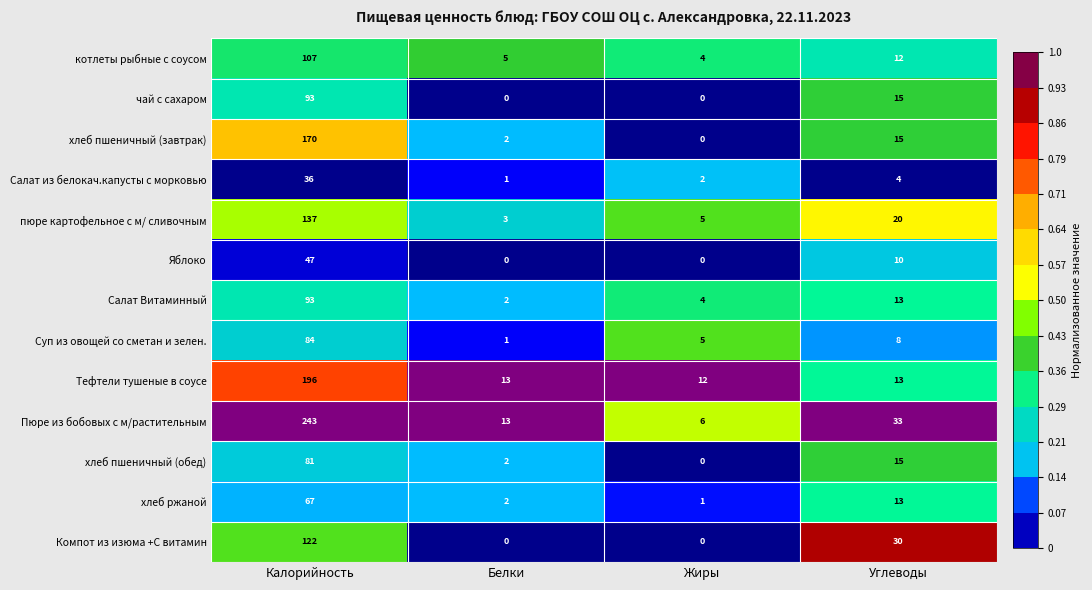

At which label does хлеб ржаной reach its peak?

Калорийность